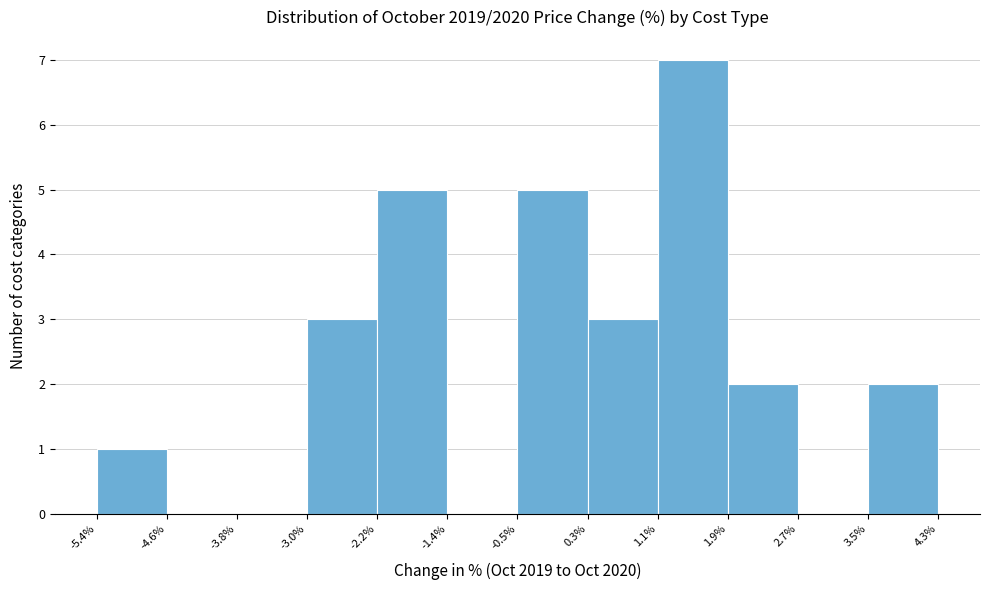

How tall is the bar that spans 3.5% to 4.3% on the x-axis? The values are not printed on the chart, so give them approximately, as read against the axis.

2